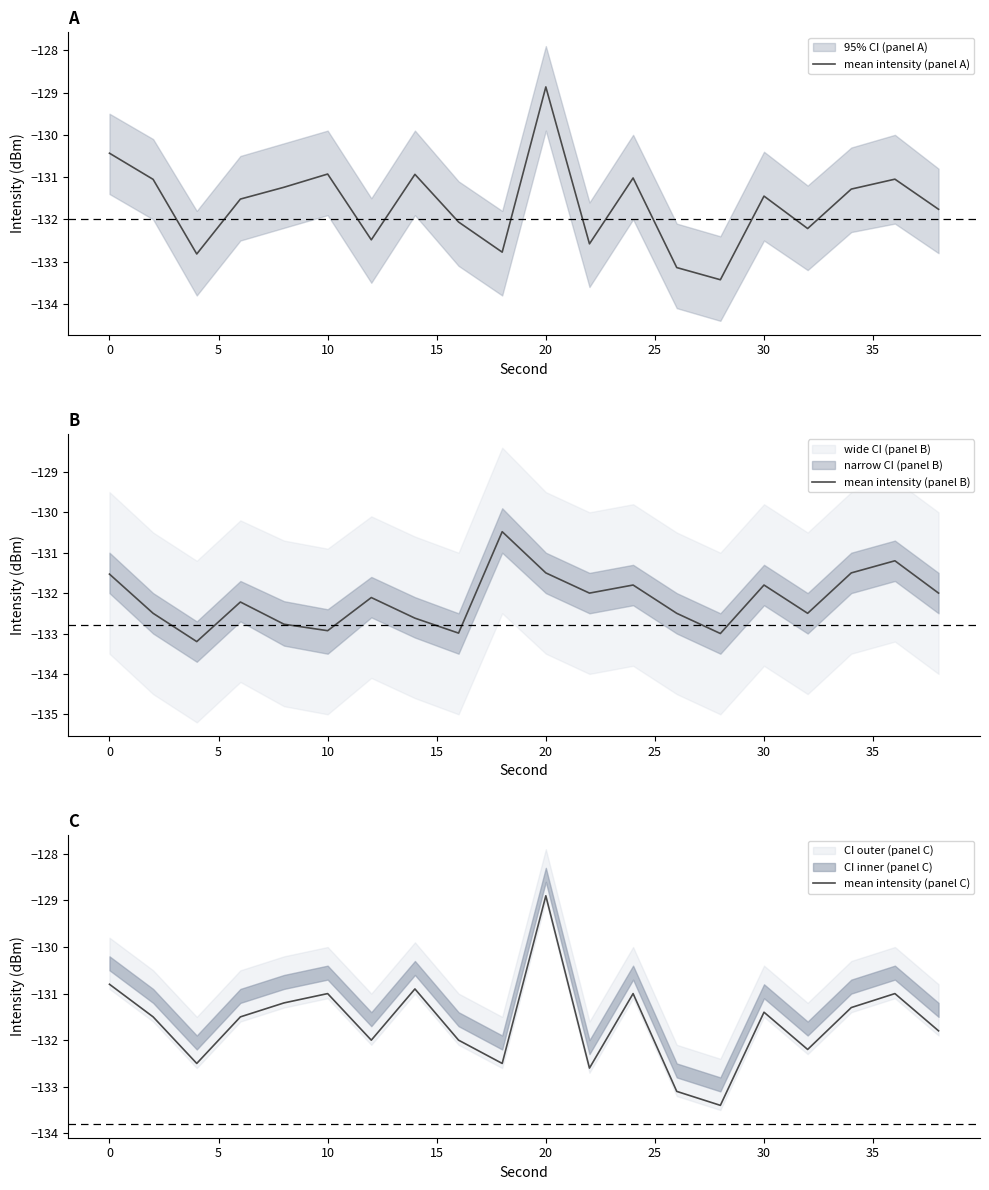

At which category does mean intensity (panel C) reach its first local peak?

10